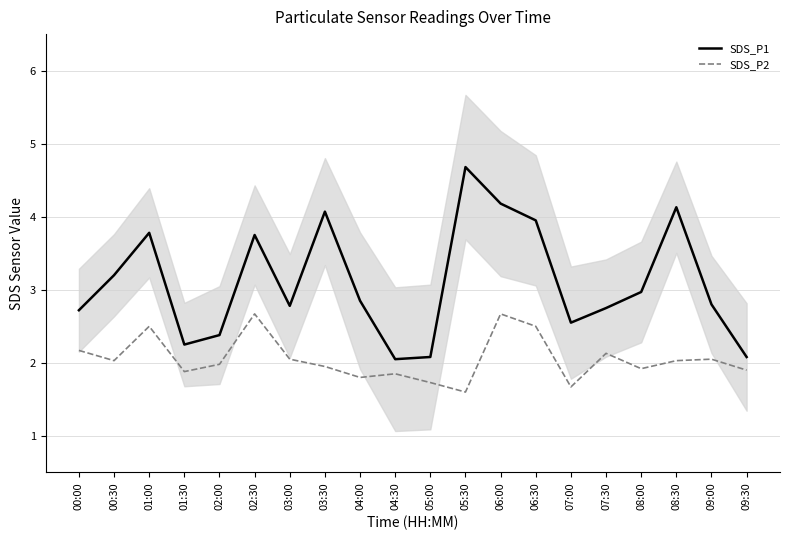

What is the value of the SDS_P1 point at the 16th from the left?

2.8